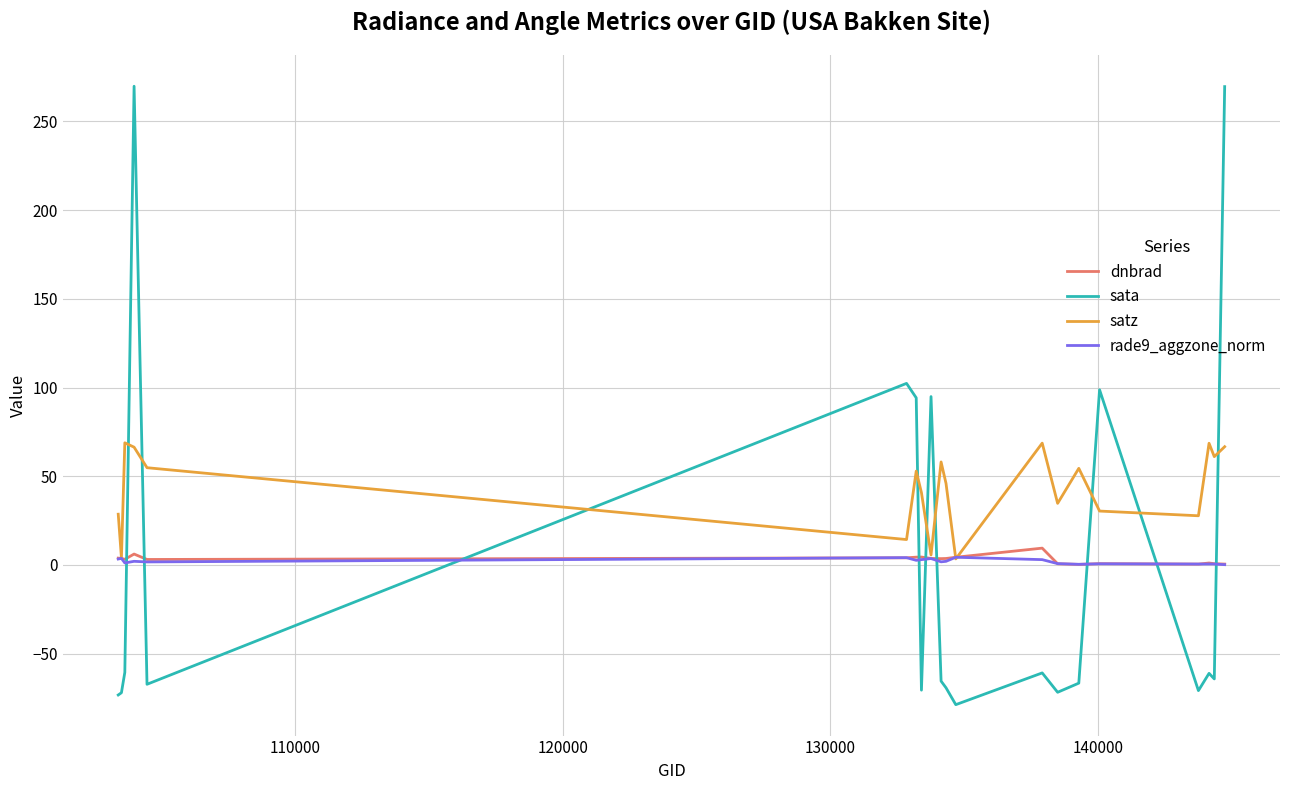

How many values in the satz series are below 52?

10